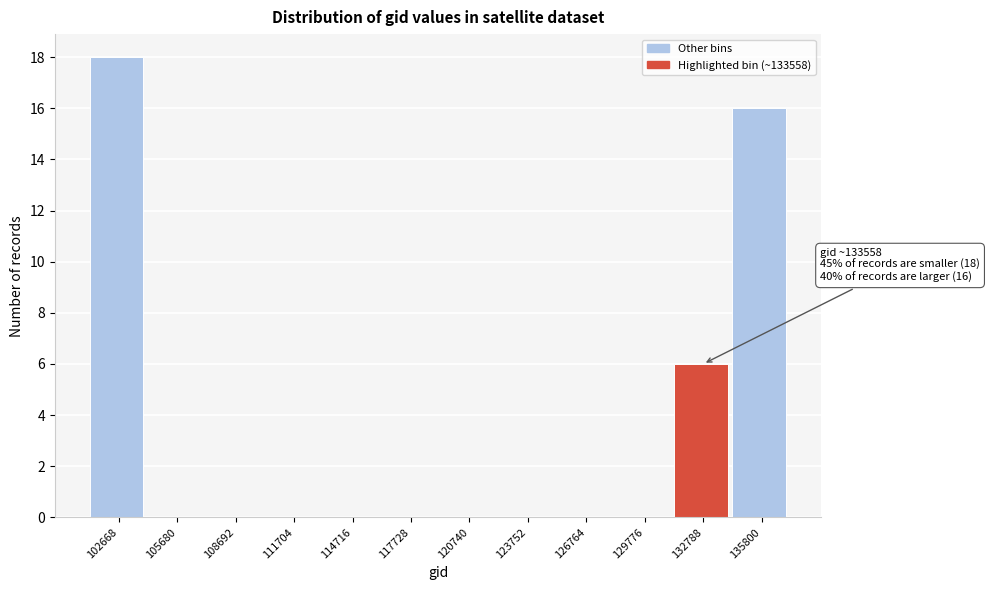

Which range on the x-axis has the tallest bar?

101000 to 104000